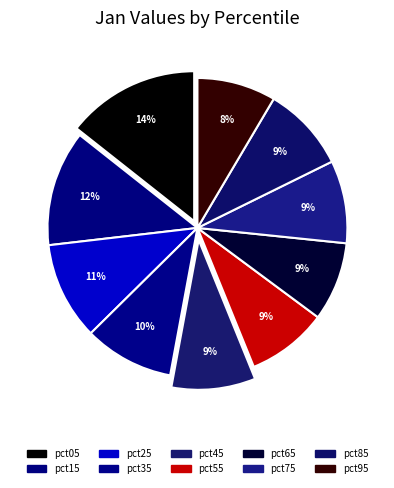

Count the number of slices in the pie.

10